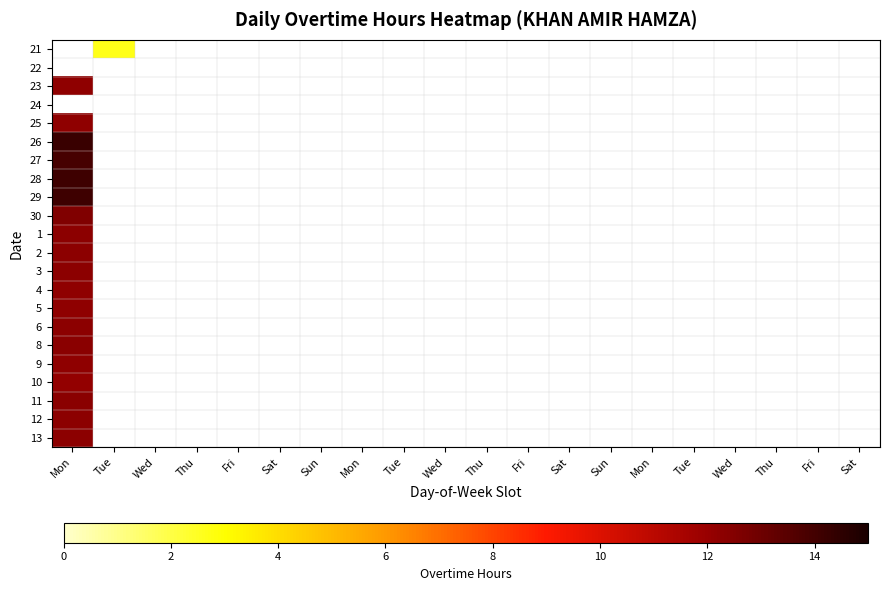

At Sat, list the series in order from largest to smallest.

21, 22, 23, 24, 25, 26, 27, 28, 29, 30, 1, 2, 3, 4, 5, 6, 8, 9, 10, 11, 12, 13